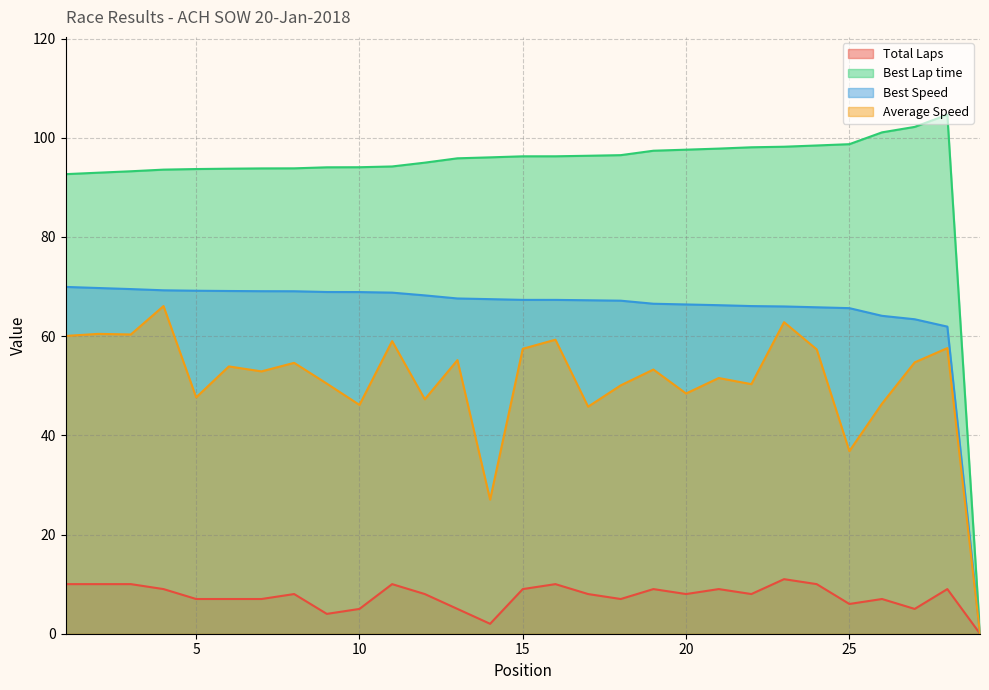

How many interior local peaks does the Average Speed series have?

11